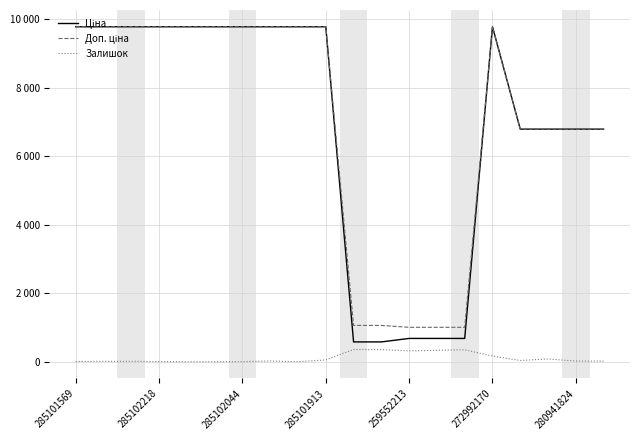

Does the chart display data point markers on the line(s)?

No